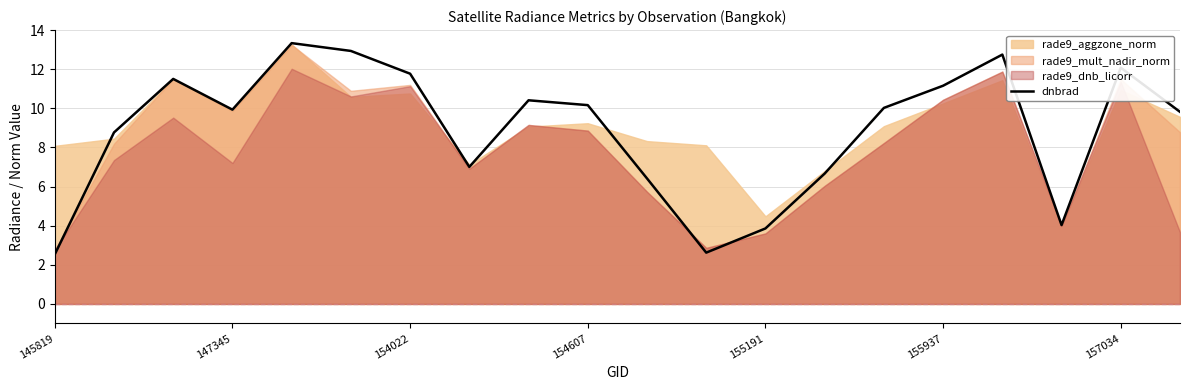

How many values are below 10?

10